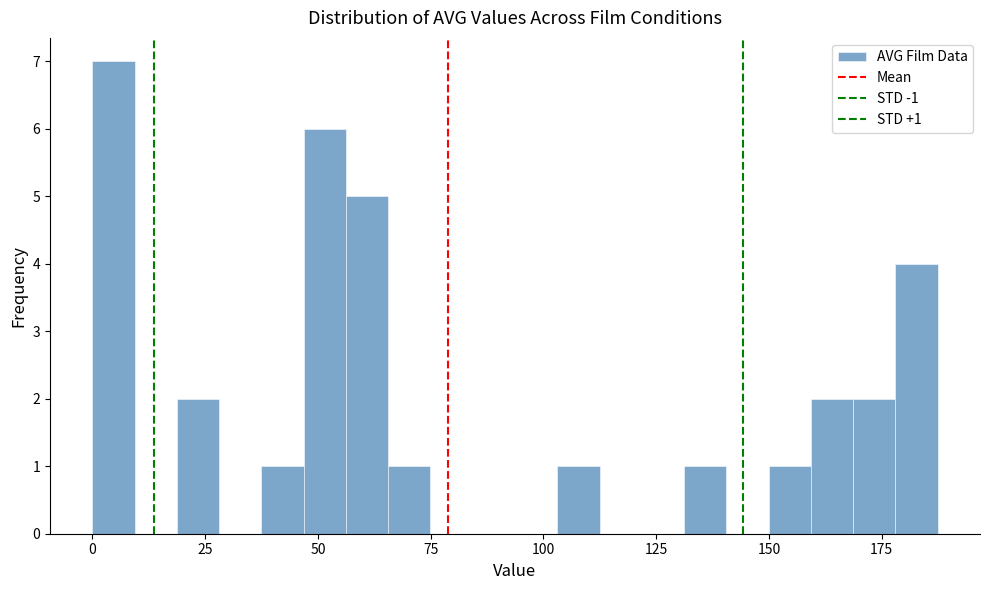

Around what value on the x-axis is the tallest bar? Give the approximate position of its centre, as read against the axis.

5